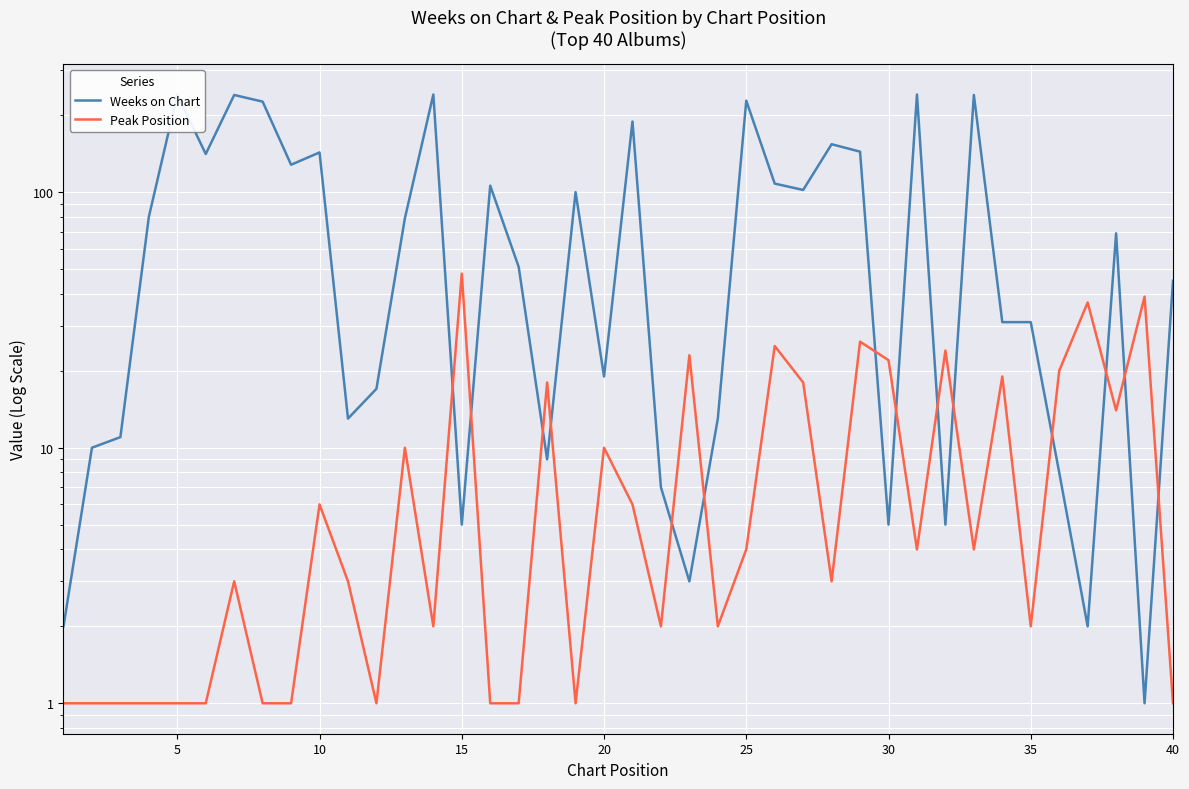

List the series in order of their overall mean, highest first.

Weeks on Chart, Peak Position